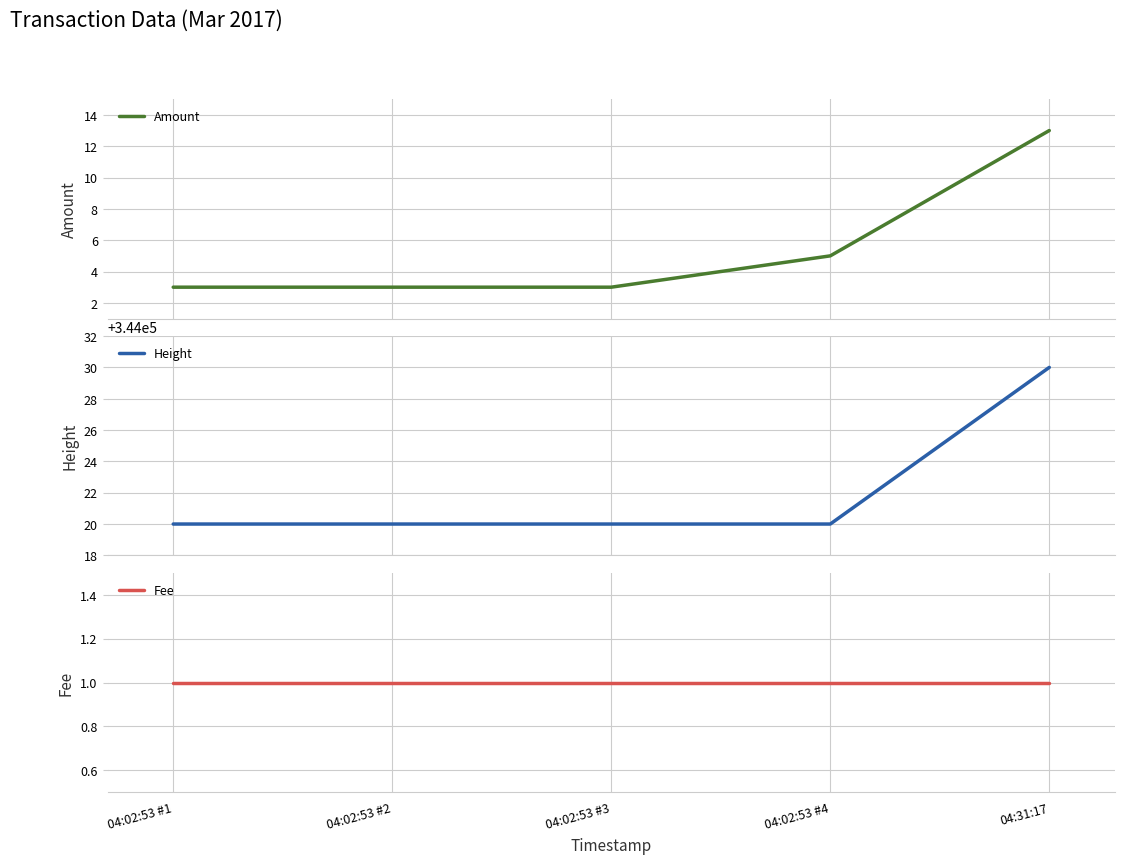

What is the approximate value of Height at 04:02:53 #4?

344020